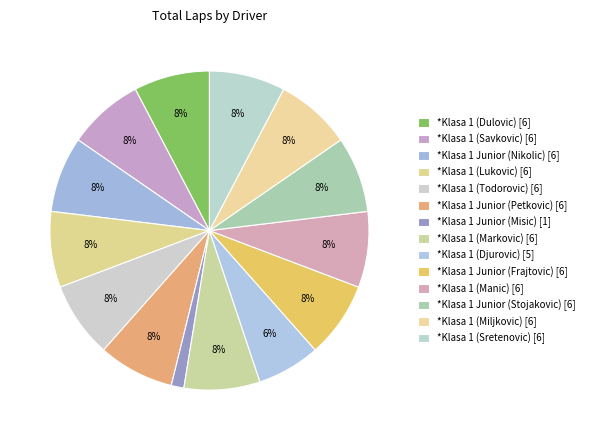

Is there any slice that represents more than half of the pie?

No